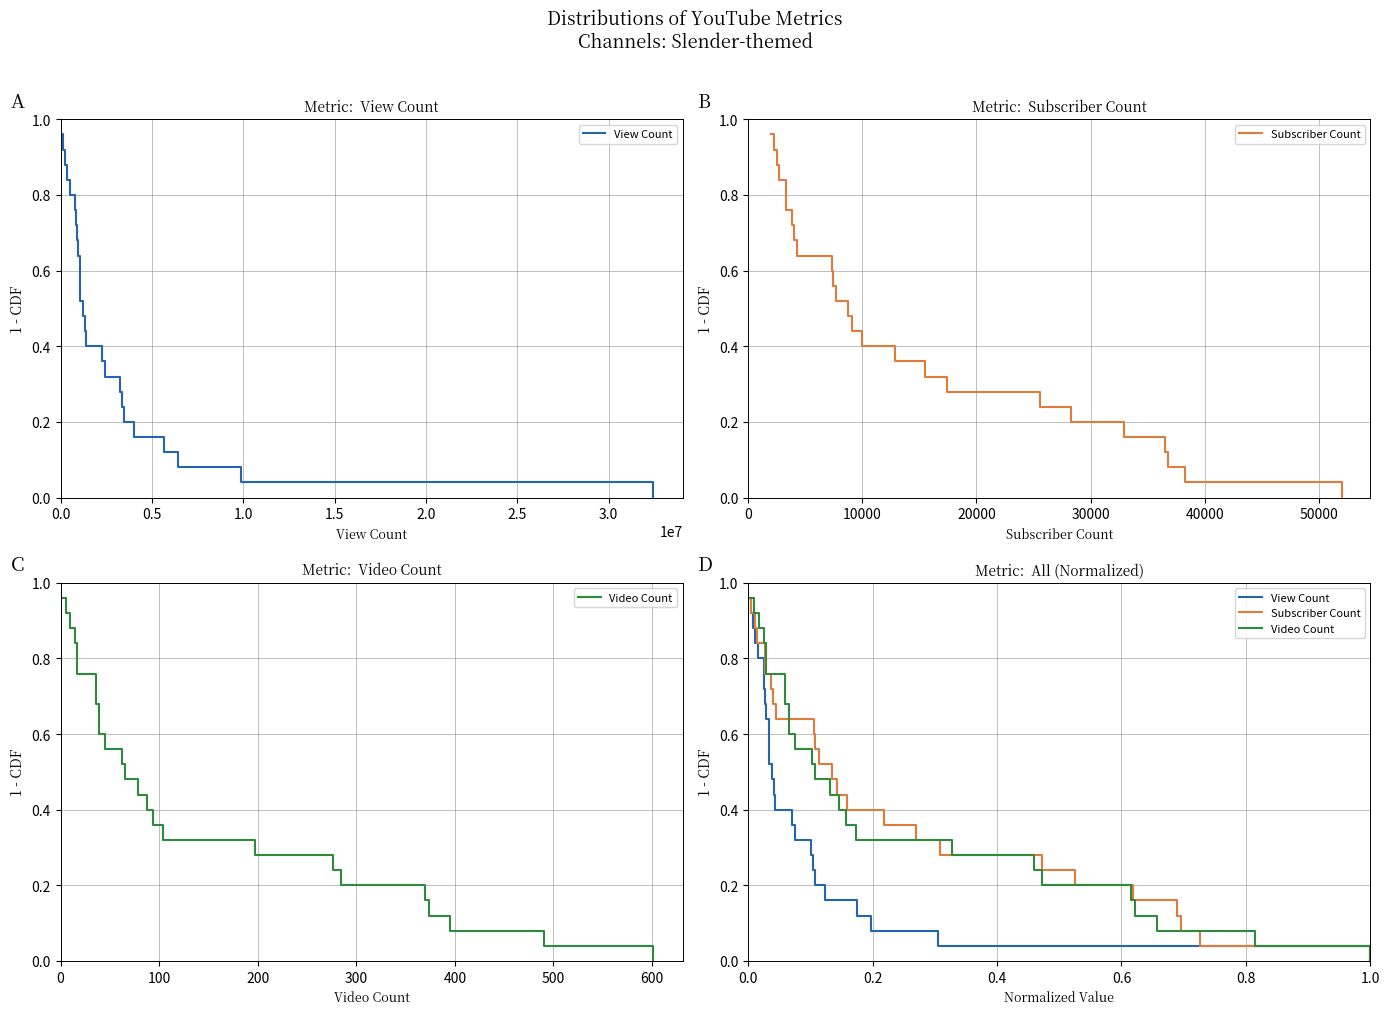

What is the maximum value shown in the chart?

1.0